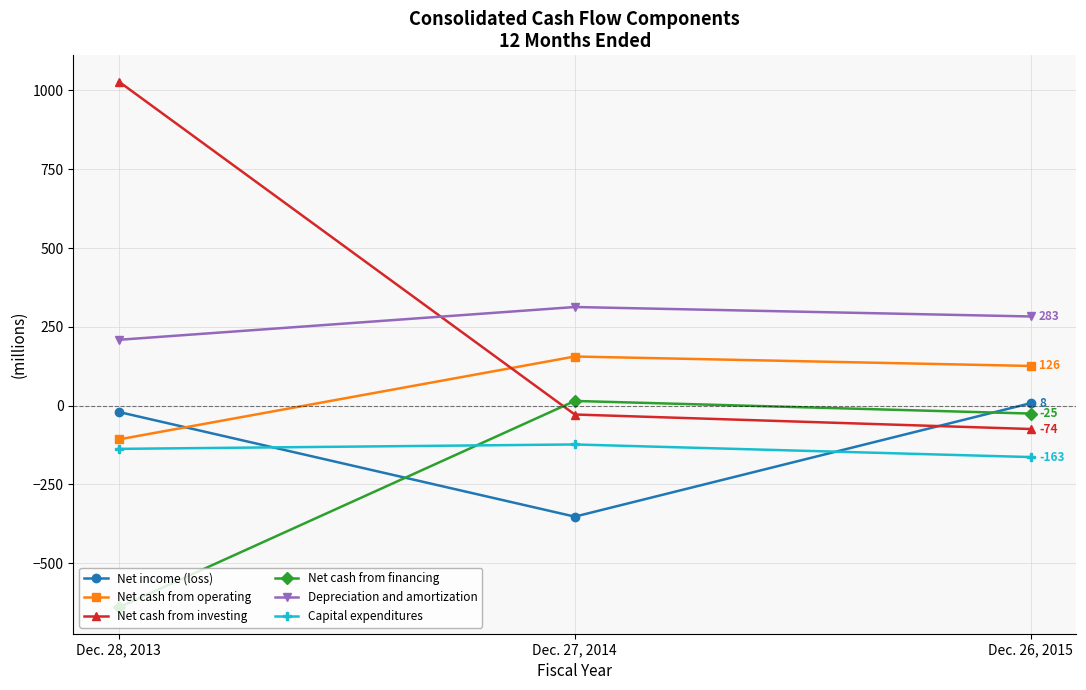

At which label is Net income (loss) closest to -172?

Dec. 28, 2013